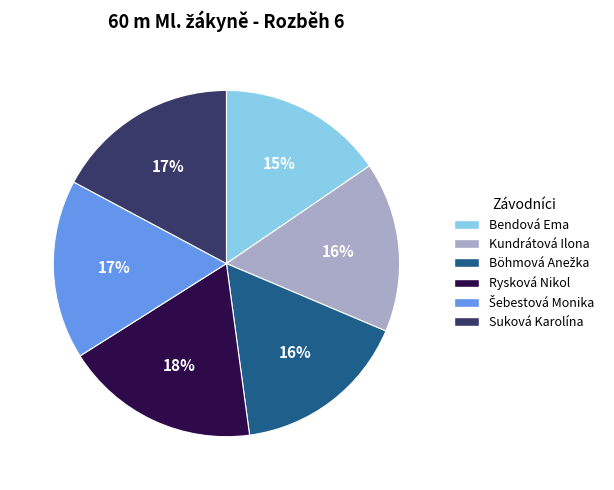

True or false: Kundrátová Ilona accounts for 16% of the total.

True